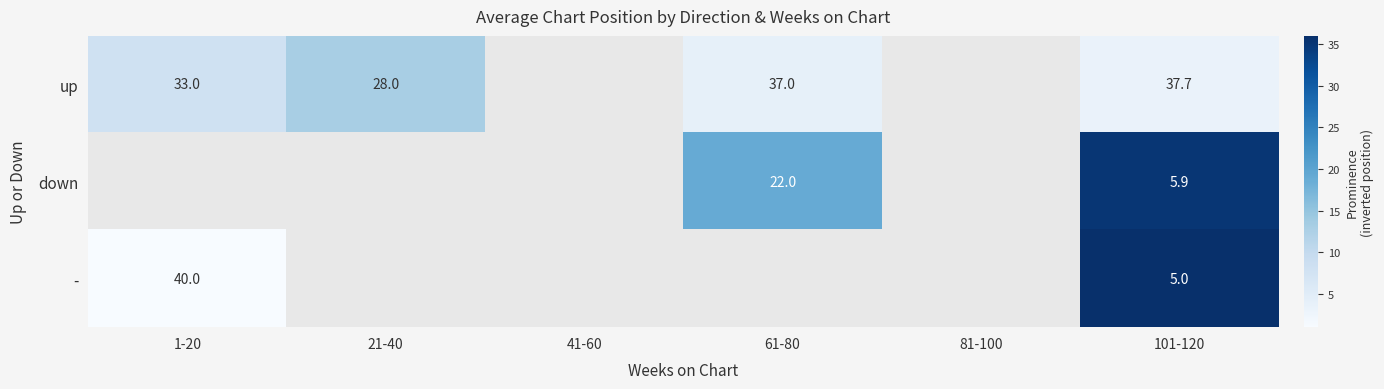

The up series shows 56.9 at 61-80. True or false?

False